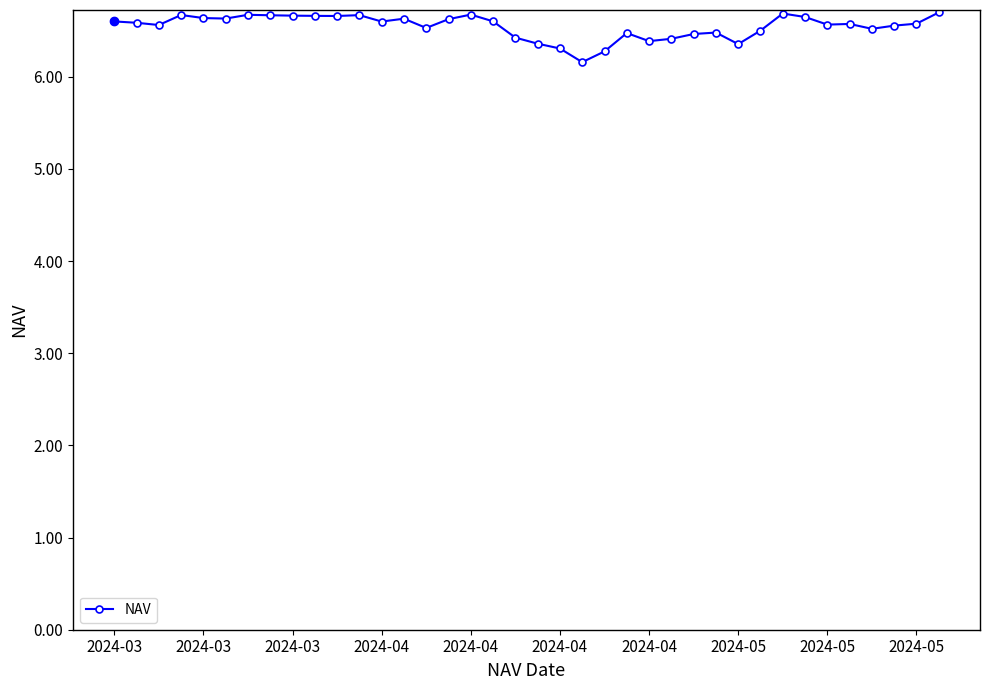

What is the value of the 12th point from the left?

6.7